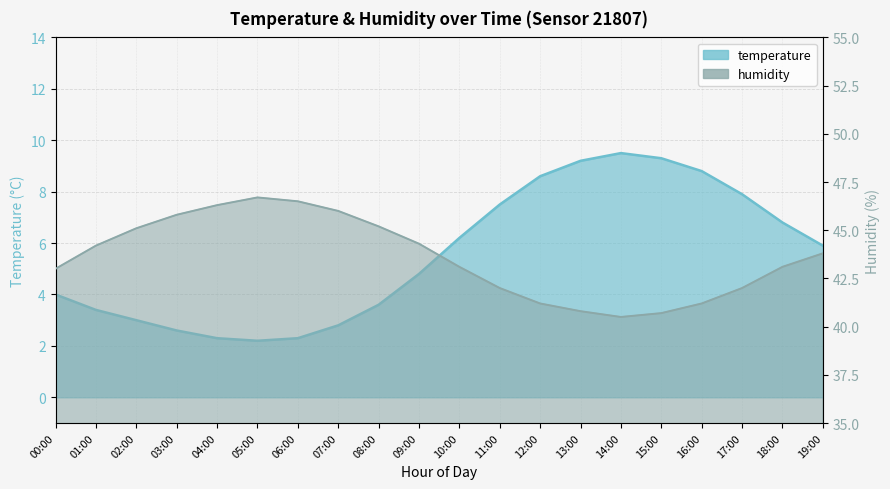

Reading left to right, extract all data points from this chart.

temperature: 00:00=4.0	01:00=3.4	02:00=3.0	03:00=2.6	04:00=2.3	05:00=2.2	06:00=2.3	07:00=2.8	08:00=3.6	09:00=4.8	10:00=6.2	11:00=7.5	12:00=8.6	13:00=9.2	14:00=9.5	15:00=9.3	16:00=8.8	17:00=7.9	18:00=6.8	19:00=5.9
humidity: 00:00=43.0	01:00=44.2	02:00=45.1	03:00=45.8	04:00=46.3	05:00=46.7	06:00=46.5	07:00=46.0	08:00=45.2	09:00=44.3	10:00=43.1	11:00=42.0	12:00=41.2	13:00=40.8	14:00=40.5	15:00=40.7	16:00=41.2	17:00=42.0	18:00=43.1	19:00=43.8